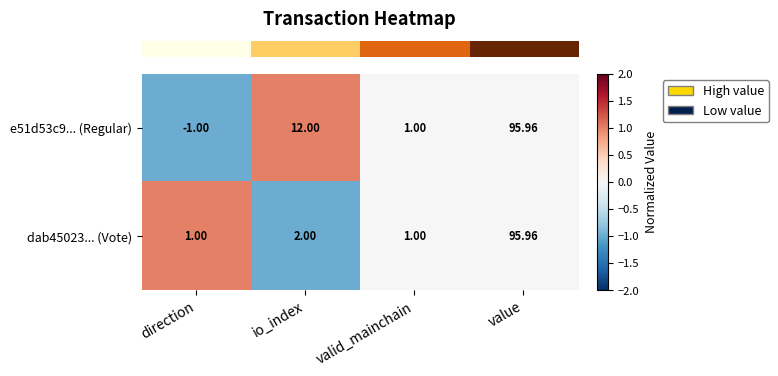

Is the value of e51d53c9... (Regular) at valid_mainchain greater than the value of dab45023... (Vote) at io_index?

No